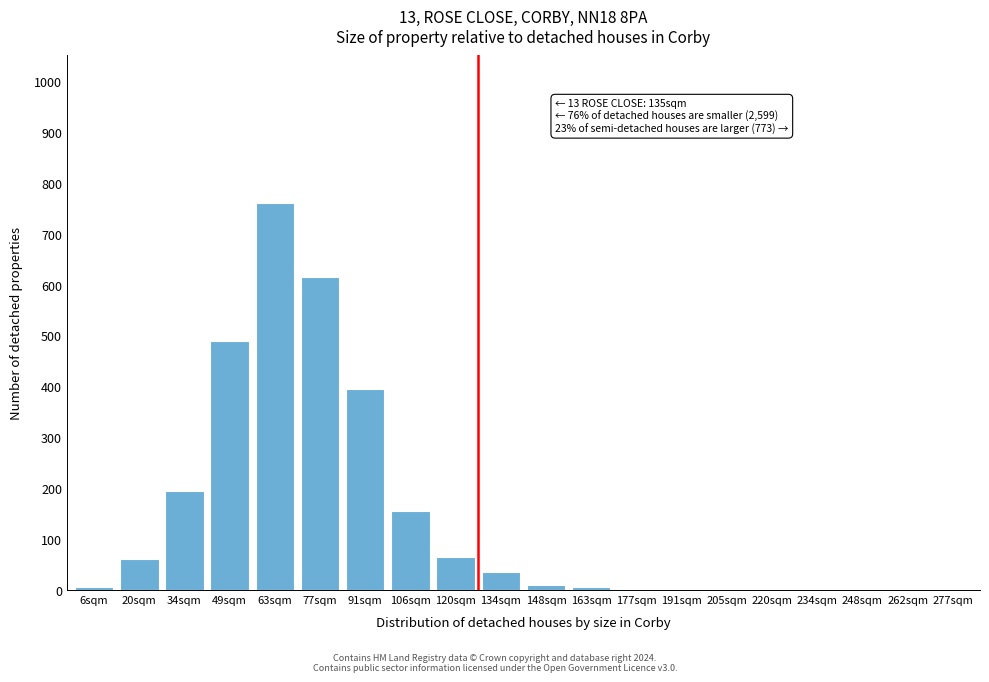

Reading left to right, transcribe all the data shown in this chart.

6sqm=5	20sqm=60	34sqm=195	49sqm=490	63sqm=760	77sqm=615	91sqm=395	106sqm=155	120sqm=65	134sqm=35	148sqm=10	163sqm=5	177sqm=0	191sqm=0	205sqm=0	220sqm=0	234sqm=0	248sqm=0	262sqm=0	277sqm=0